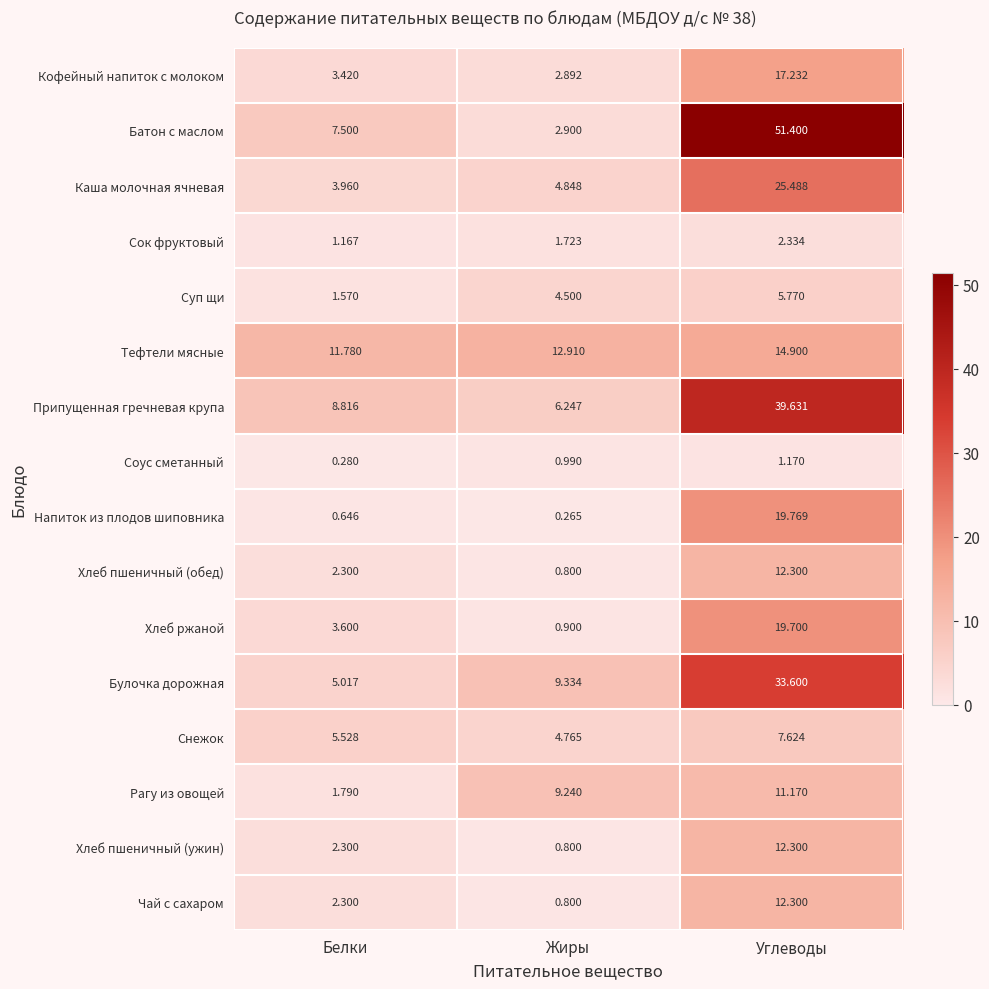

Which series has the widest spread of values?

Батон с маслом